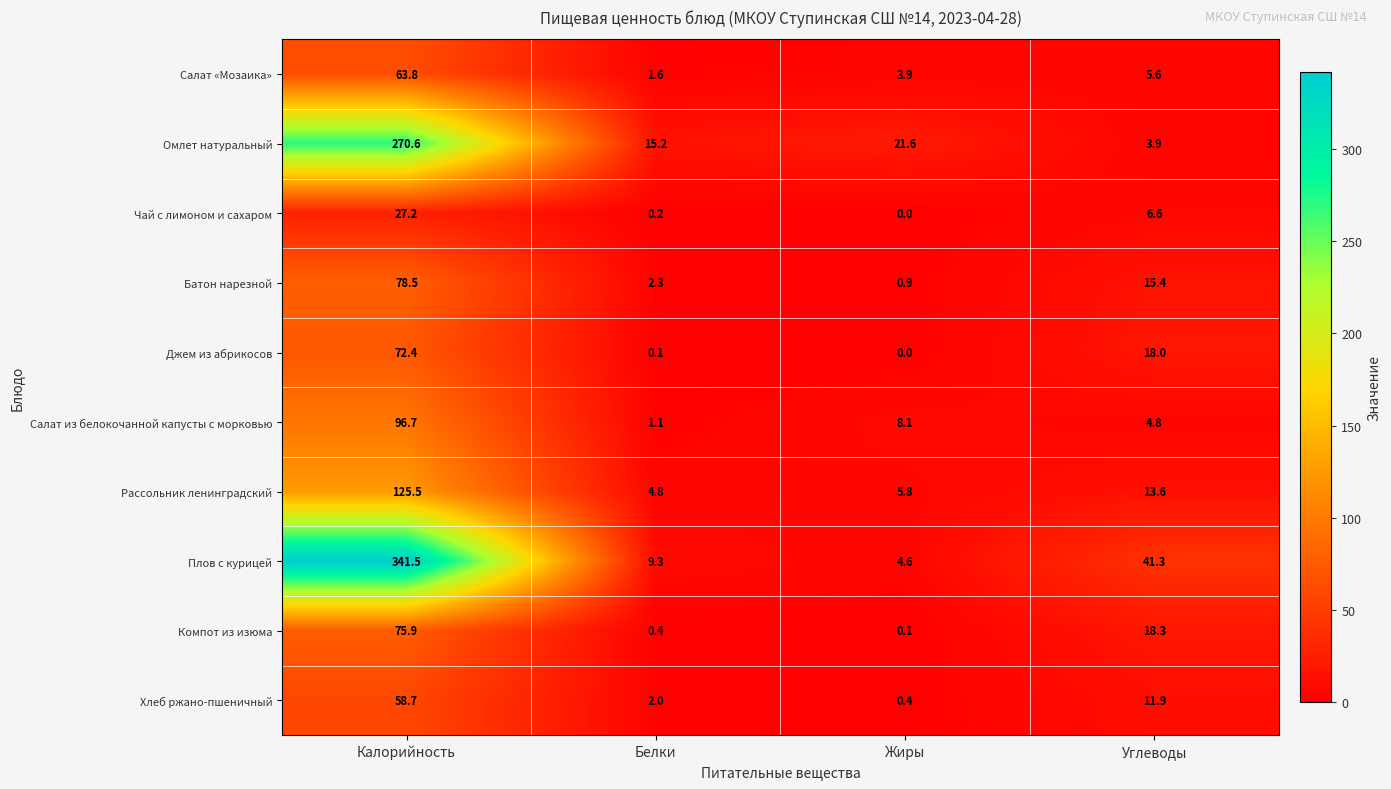

What is the sum of all Омлет натуральный values?

311.3